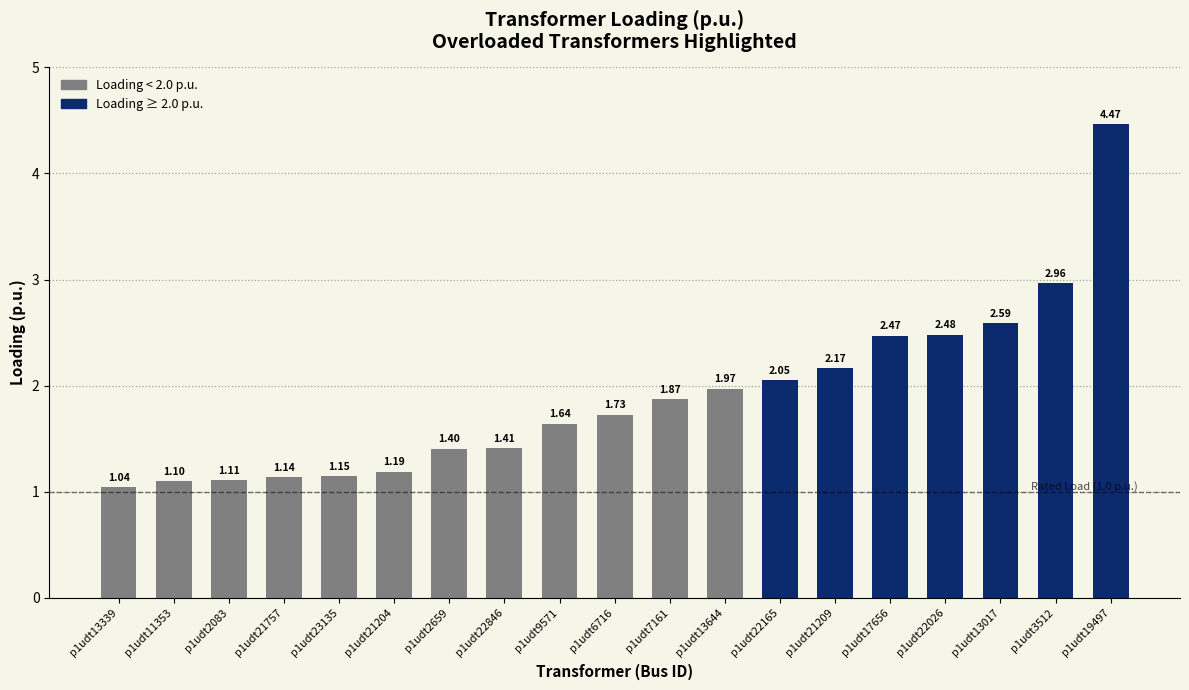

Between p1udt13017 and p1udt13339, which is larger?

p1udt13017